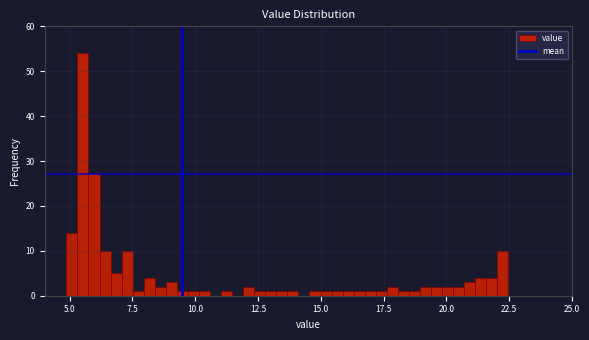

Around what value on the x-axis is the tallest bar? Give the approximate position of its centre, as read against the axis.

5.5